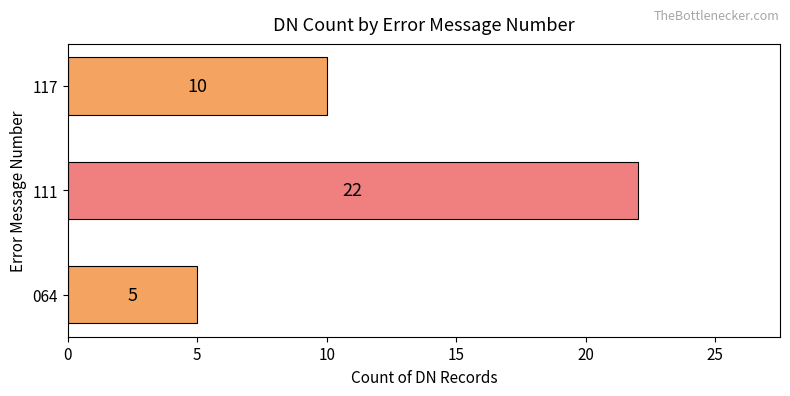

What is the minimum value shown in the chart?

5